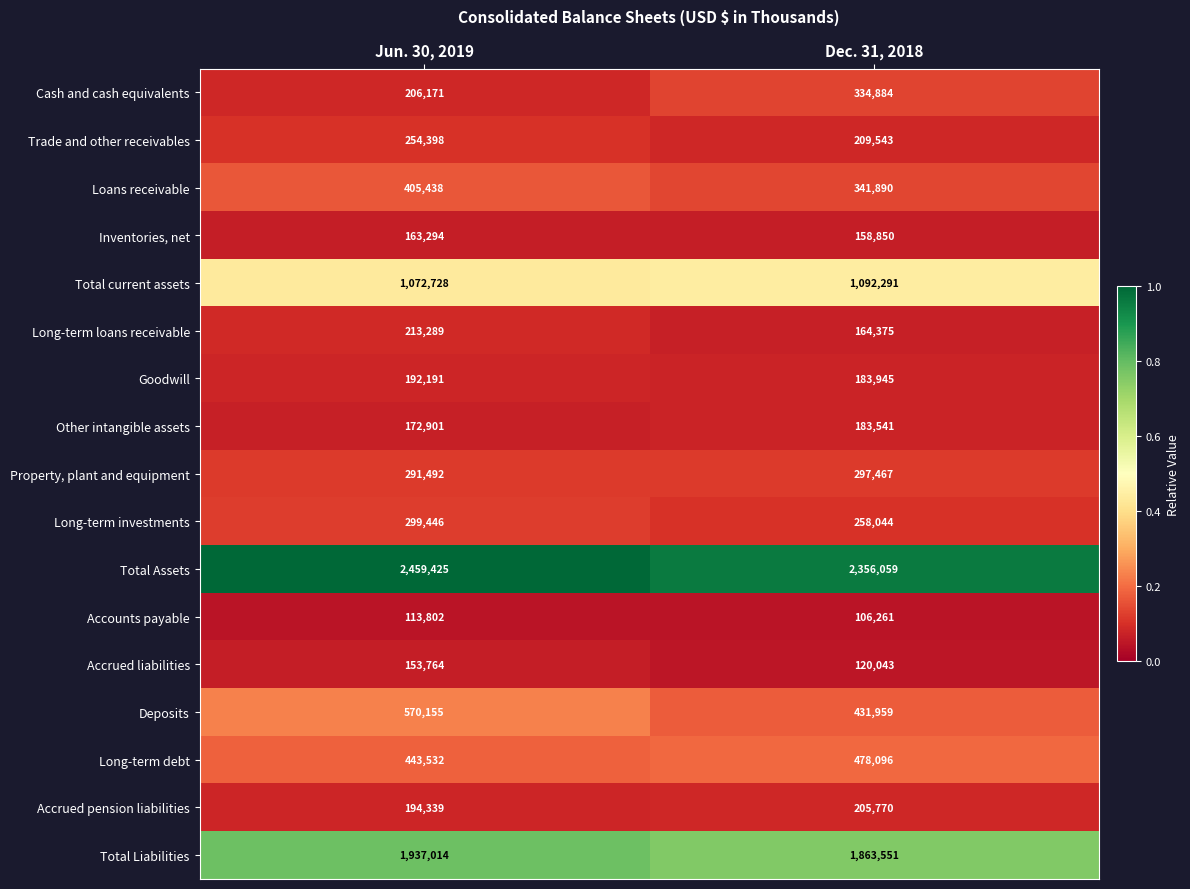

At Dec. 31, 2018, list the series in order from smallest to largest.

Accounts payable, Accrued liabilities, Inventories, net, Long-term loans receivable, Other intangible assets, Goodwill, Accrued pension liabilities, Trade and other receivables, Long-term investments, Property, plant and equipment, Cash and cash equivalents, Loans receivable, Deposits, Long-term debt, Total current assets, Total Liabilities, Total Assets